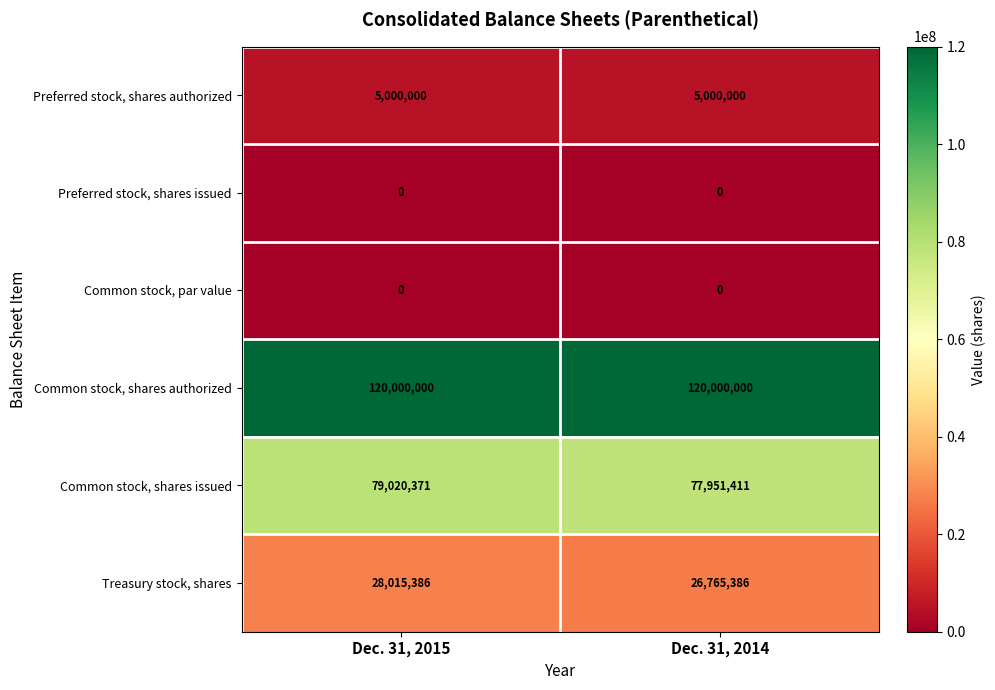

True or false: Common stock, shares authorized has a value of 120000000 at Dec. 31, 2015.

True